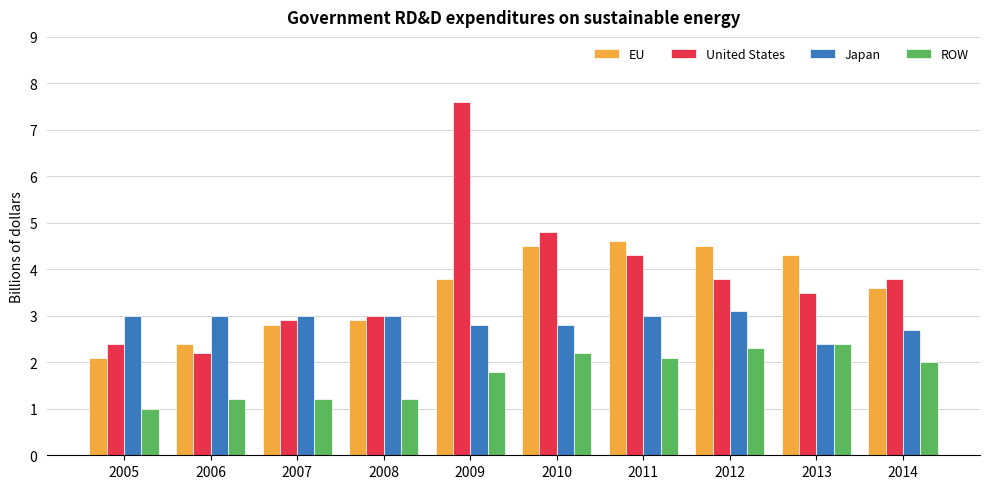

Count the number of data series in this chart.

4